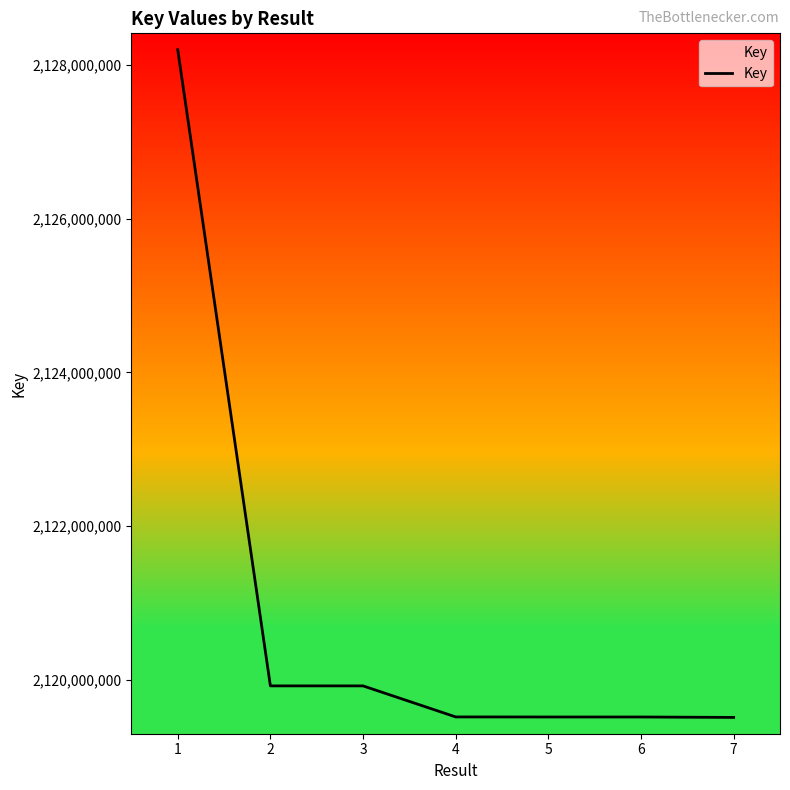

How many lines are shown in the chart?

1